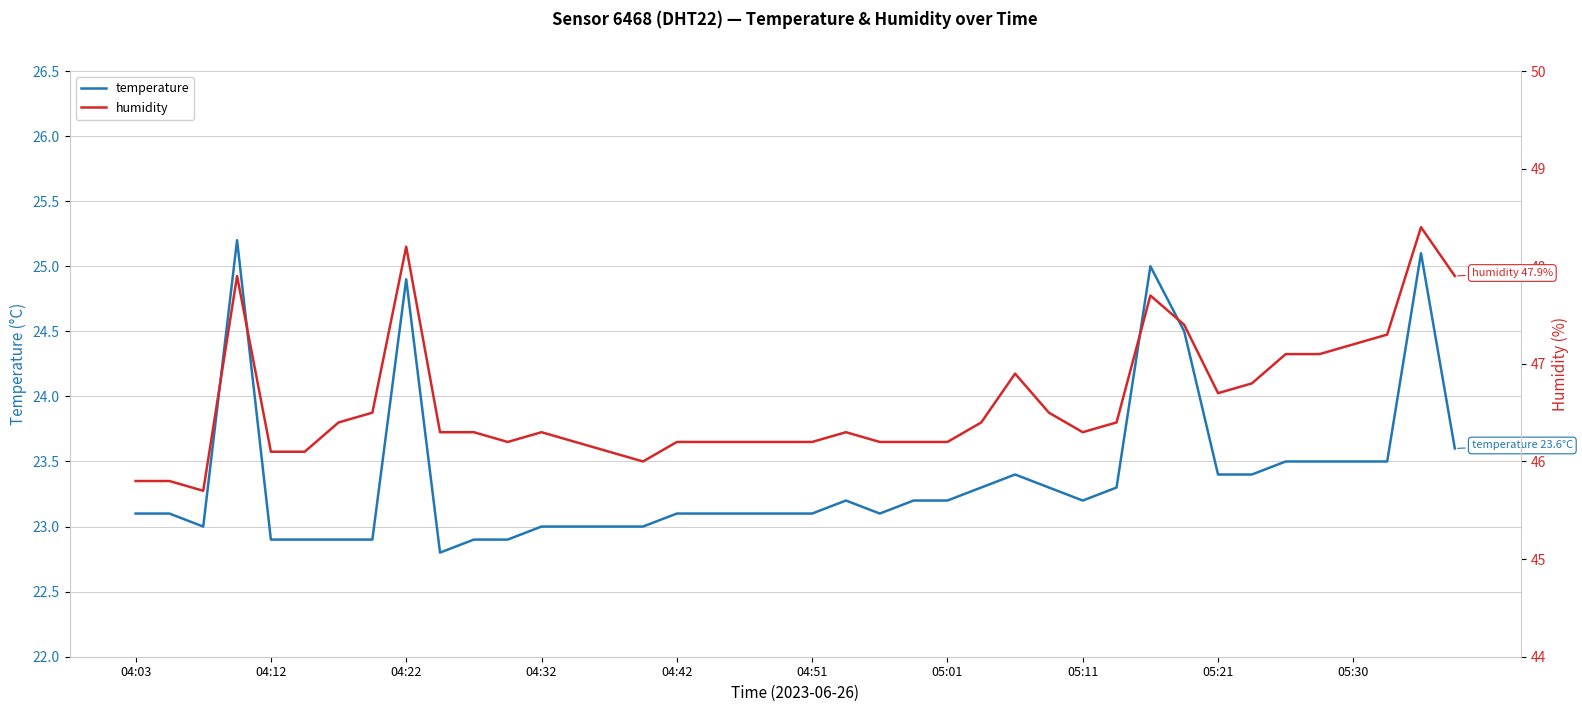

Count the number of data series in this chart.

2